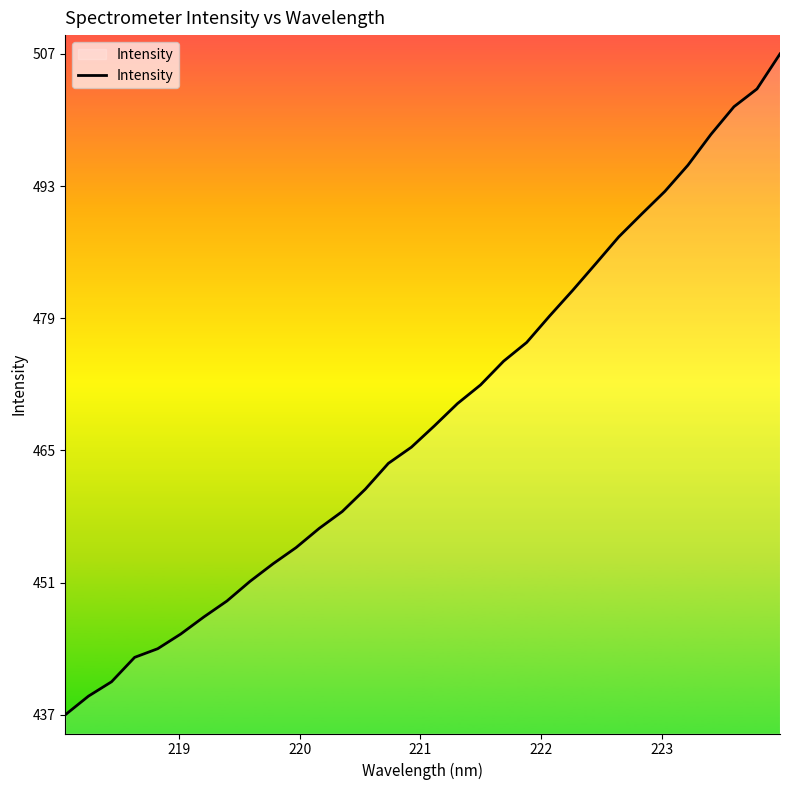

What is the minimum value shown in the chart?

437.1